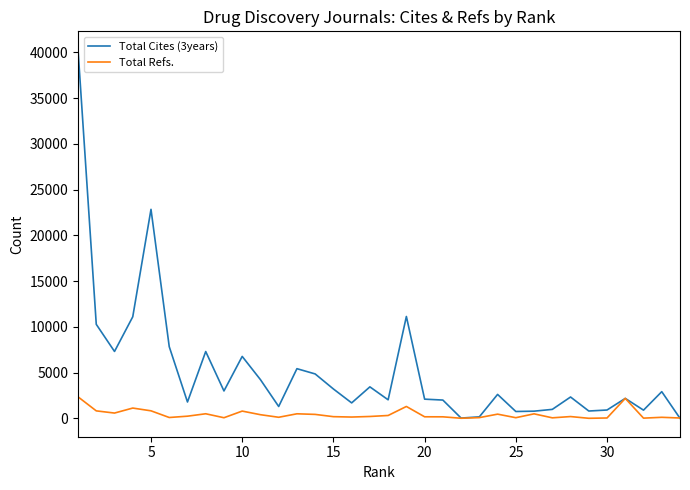

How many series are shown in this chart?

2